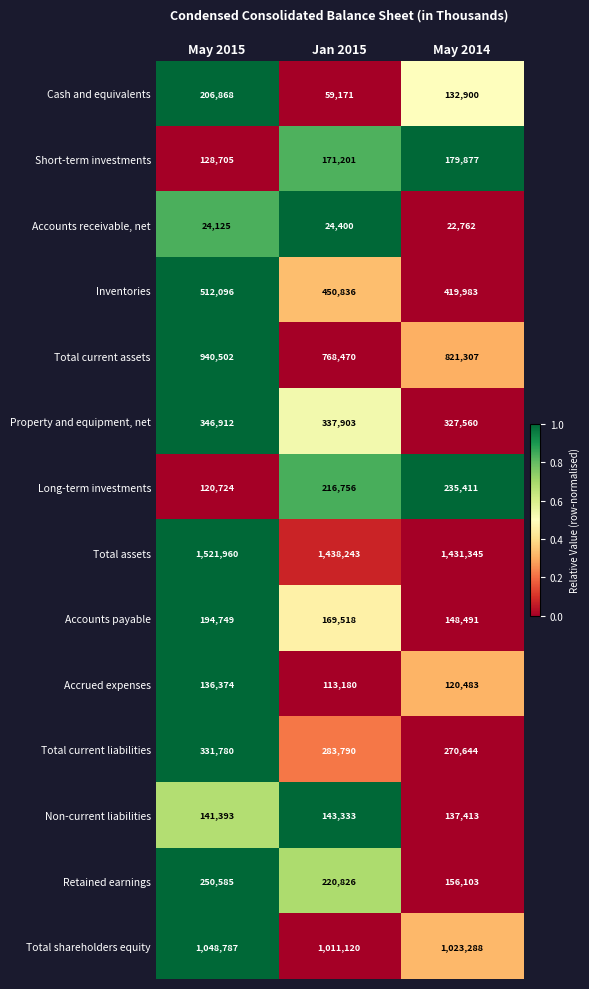

How many categories are shown in the chart?

3